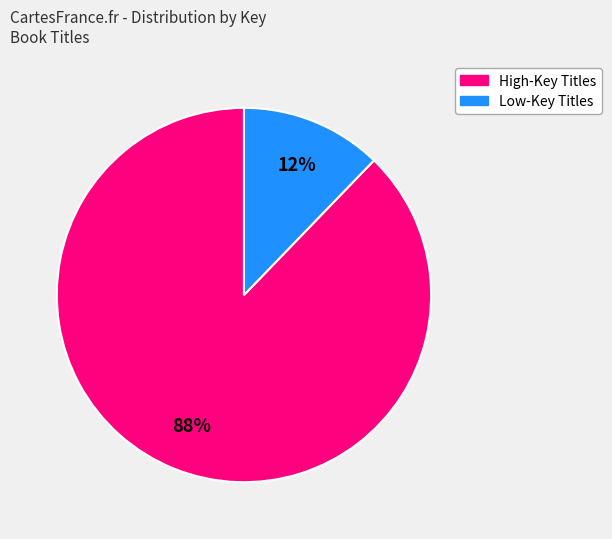

To the nearest percent, what is the difference between the largest and smallest slice percentages?

76%